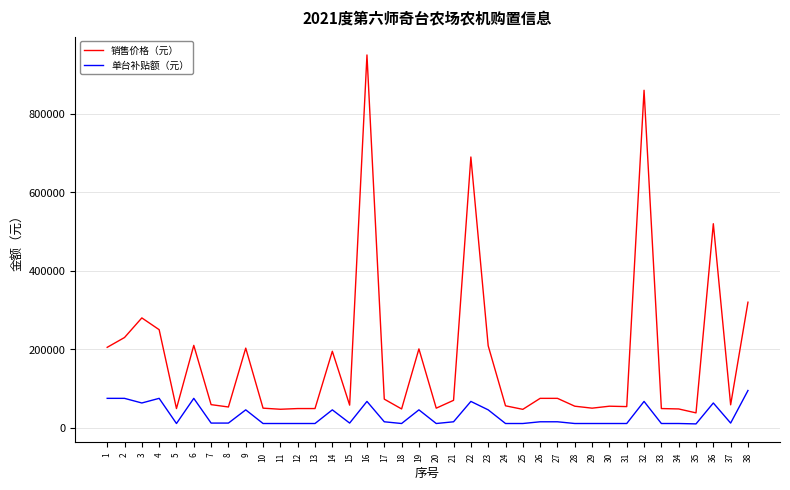

What is the highest value of the 单台补贴额（元） series?

95000